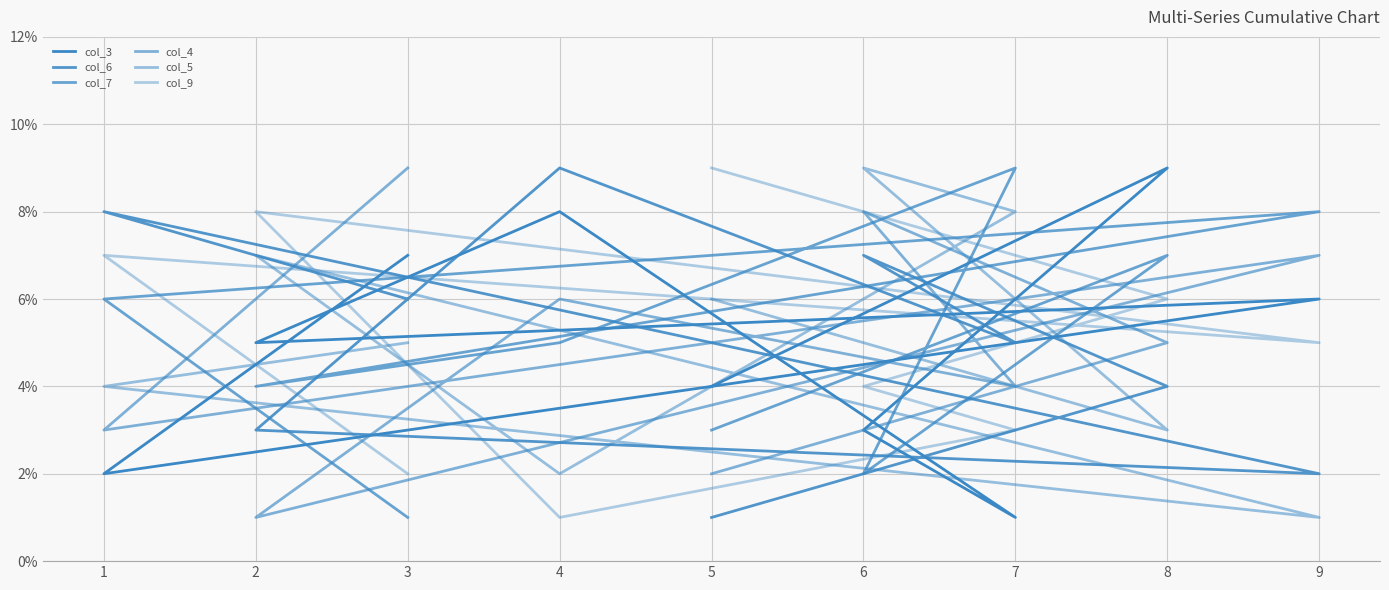

Between which two adjacent categories do col_3 and col_5 first intersect?

5 and 8